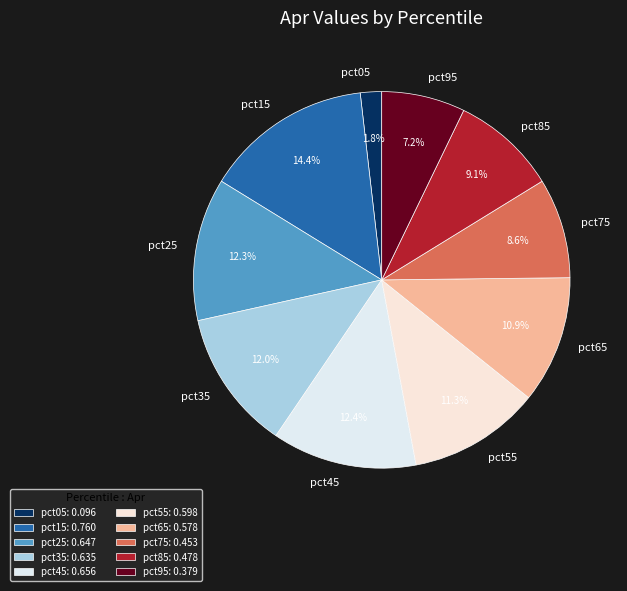

Which has a higher value, pct95 or pct75?

pct75